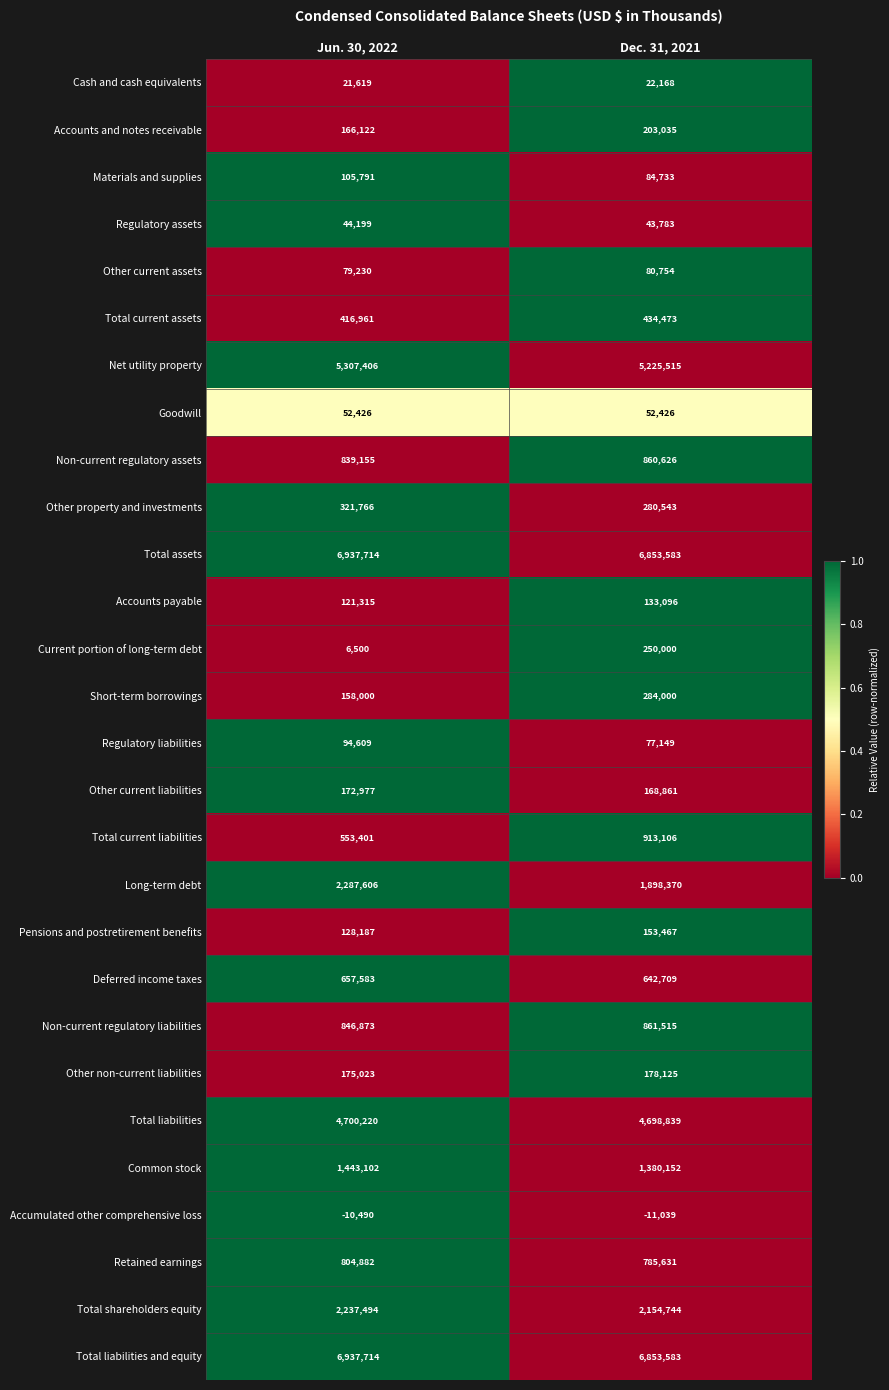

What is the greatest value displayed?

6937714